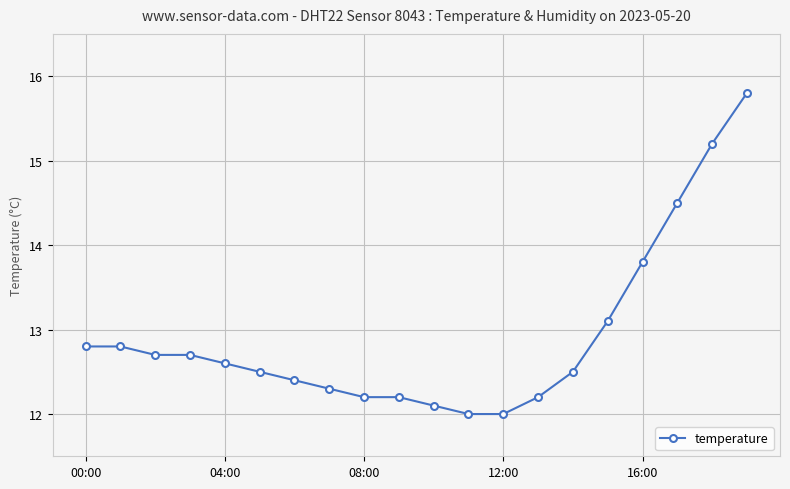

What is the sum of all values?

258.4